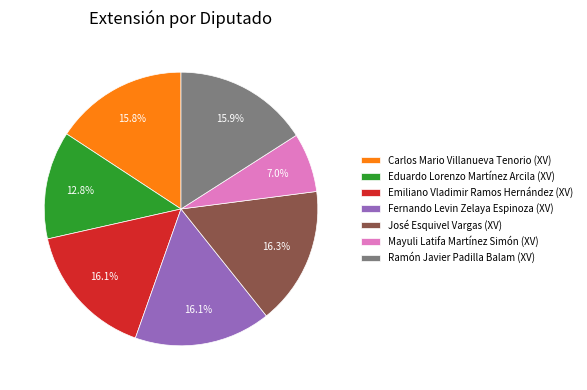

Does Mayuli Latifa Martínez Simón (XV) represent more than half of the total?

No